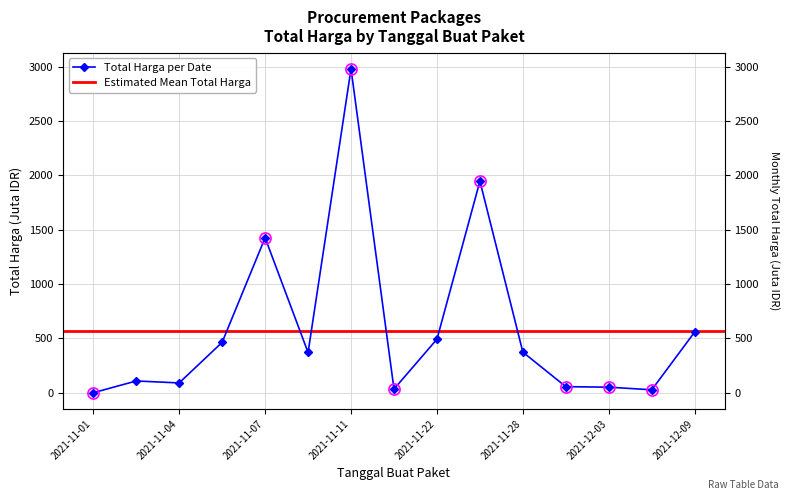

Reading left to right, what are all the values shown in this chart?

0.3	108.7	90.7	464.0	1425.9	370.5	2979.0	34.3	493.0	1946.3	373.4	56.2	51.6	27.4	560.0